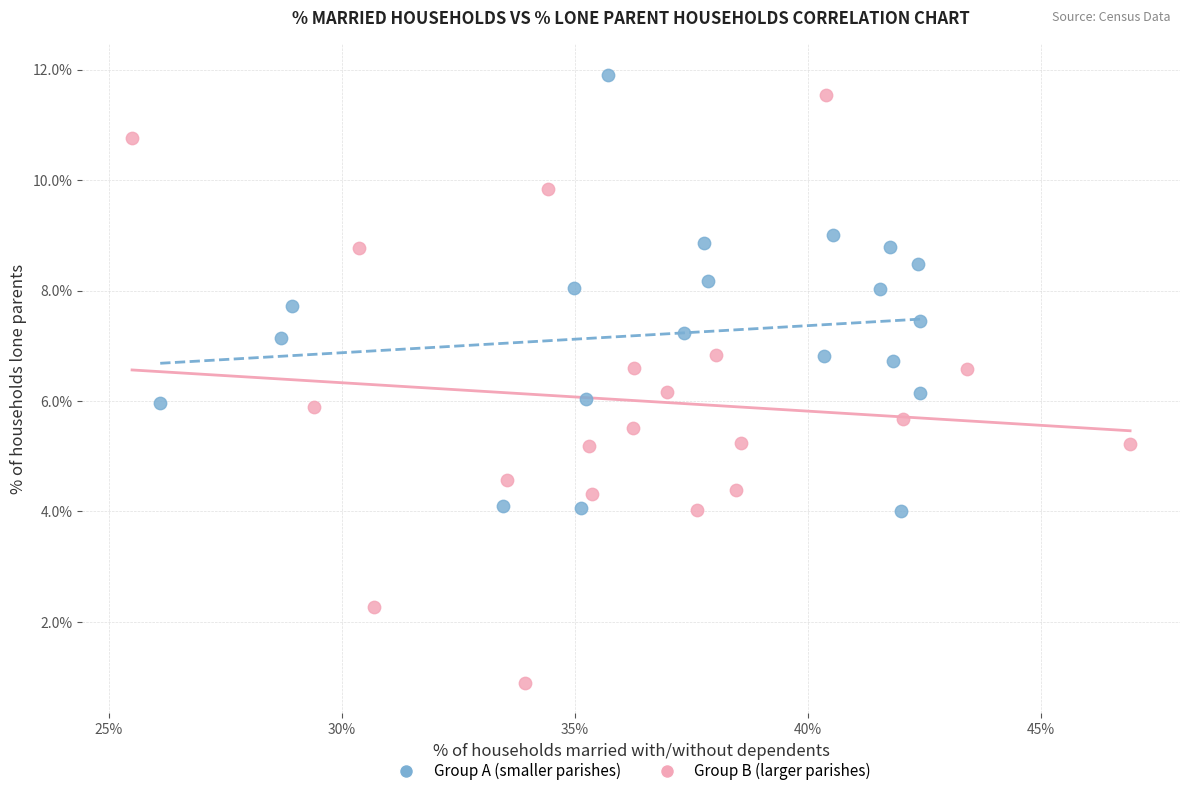

Which series contains the lowest Y value?

Group B (larger parishes)